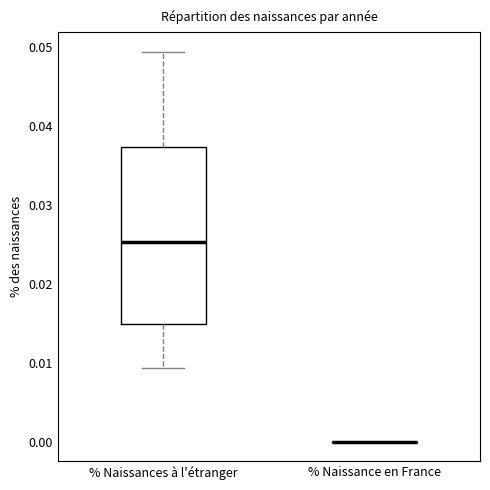

Reading left to right, transcribe this box plot: for each box, give where its median line is, the range the box spans, and where its two whiskers end, as read against the y-axis. The values are not printed on the chart, so give them approximately, as read against the axis.

% Naissances à l'étranger: median 0.025, box 0.015 to 0.037, whiskers 0.009 to 0.049
% Naissance en France: box collapsed to a line at 0.000, whiskers 0.000 to 0.000